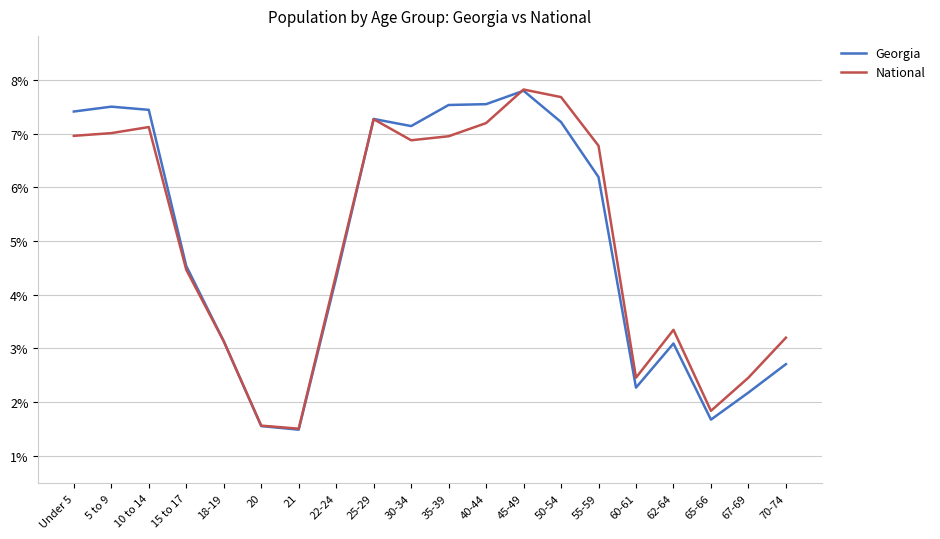

At which category is the sum across all series the highest?

45-49